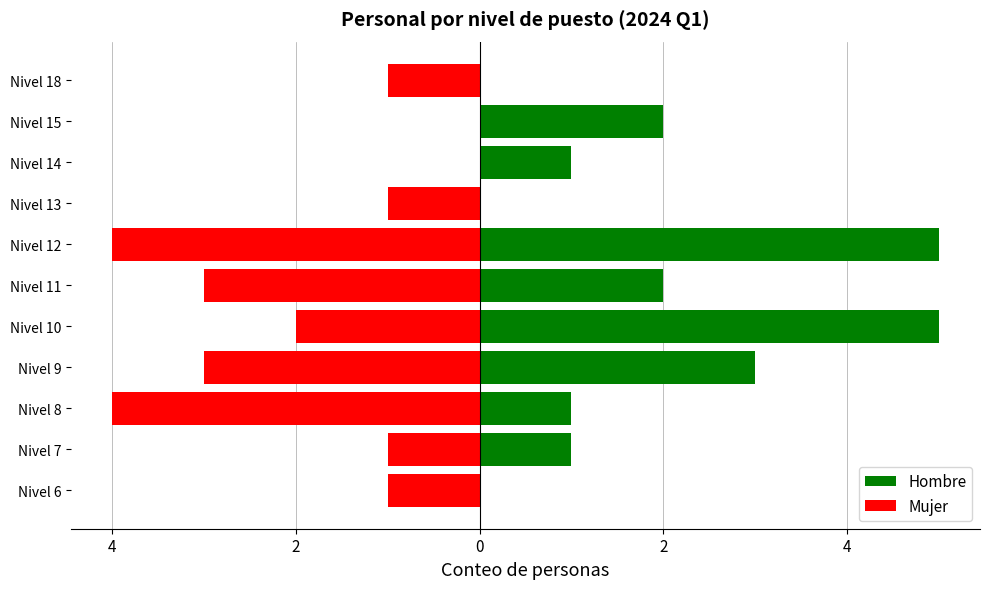

How many bars are there in each group?

2